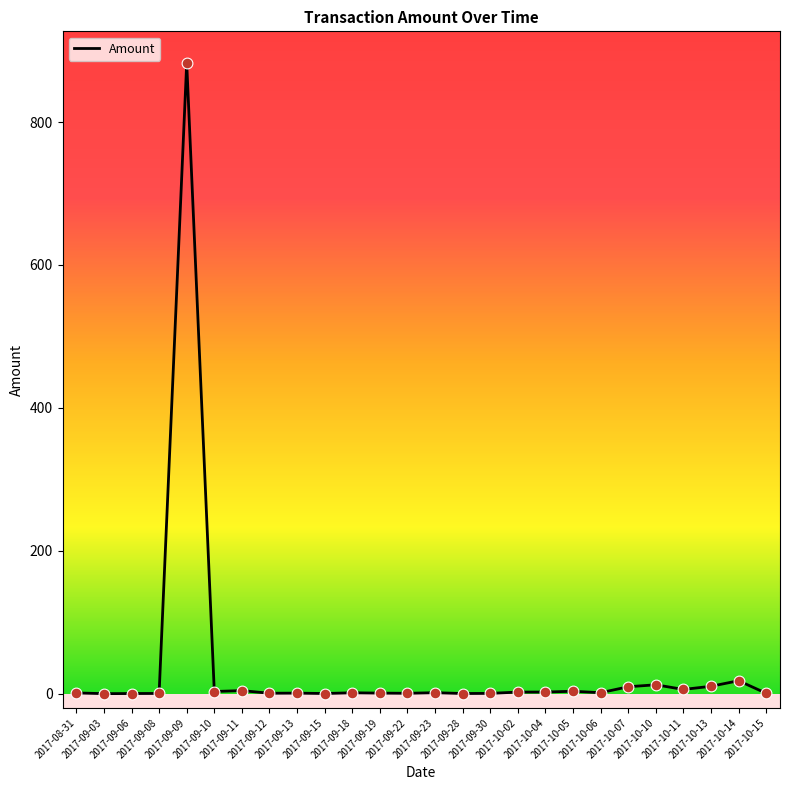

What is the ratio of the value at 2017-08-31 to the value at 2017-09-10?

0.3